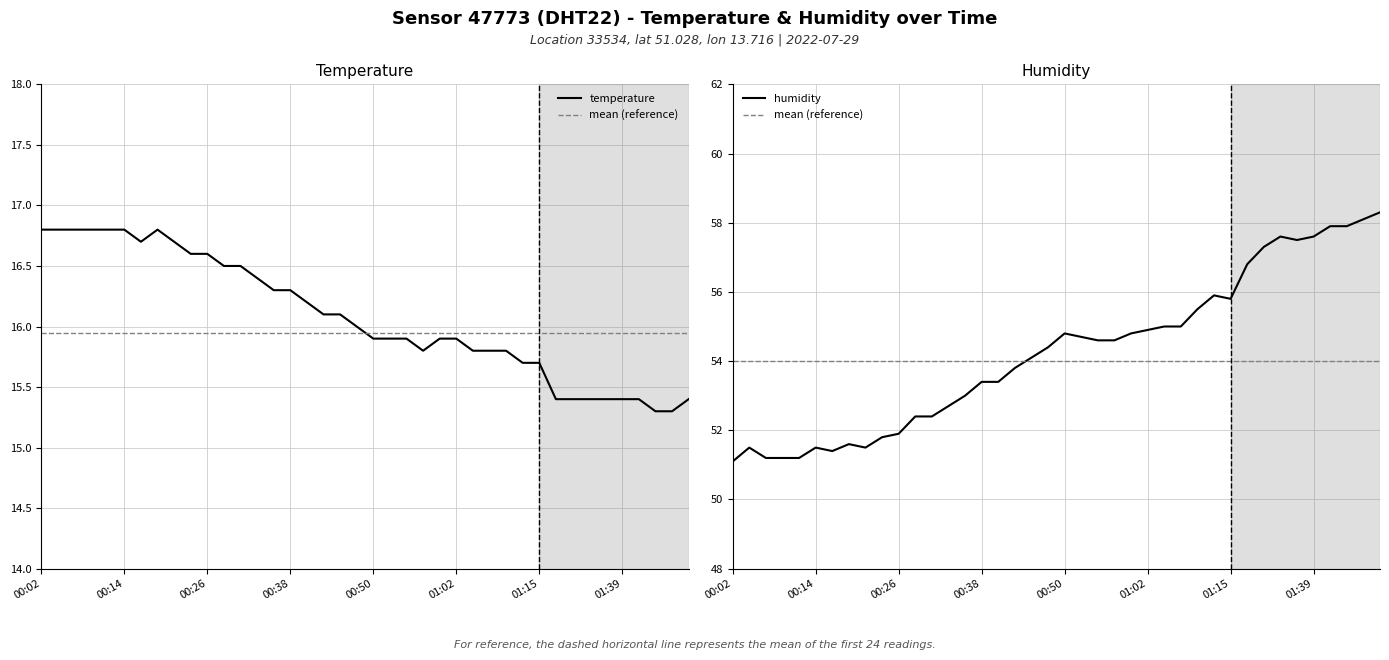

At how many categories does at least one series exceed 56?

9